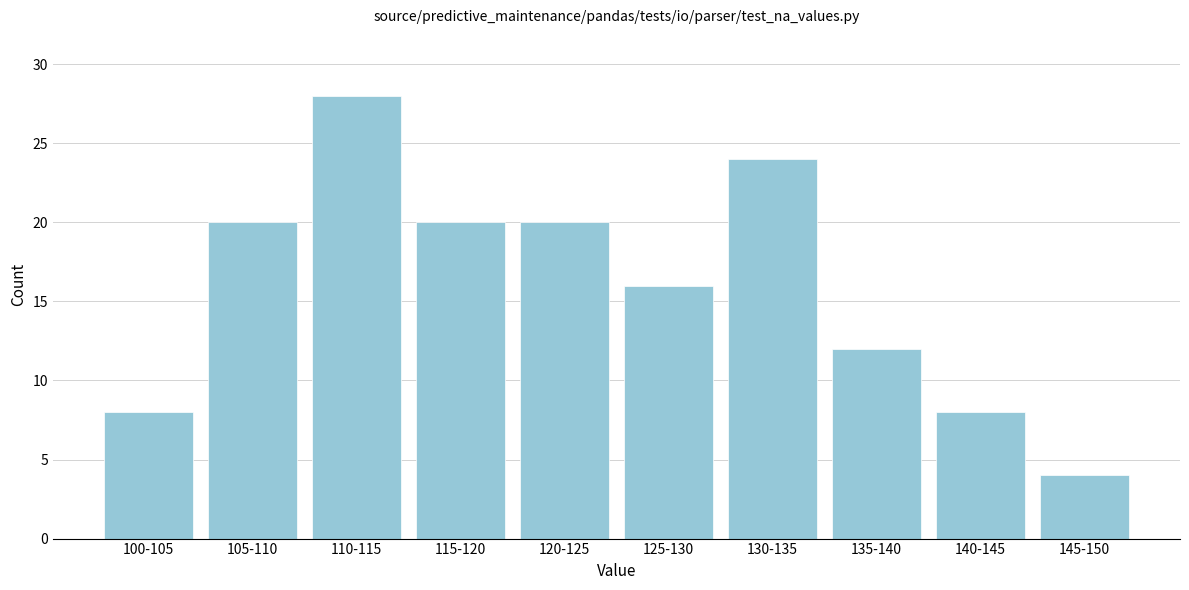

Reading left to right, transcribe all the data shown in this chart.

100-105=8	105-110=20	110-115=28	115-120=20	120-125=20	125-130=16	130-135=24	135-140=12	140-145=8	145-150=4